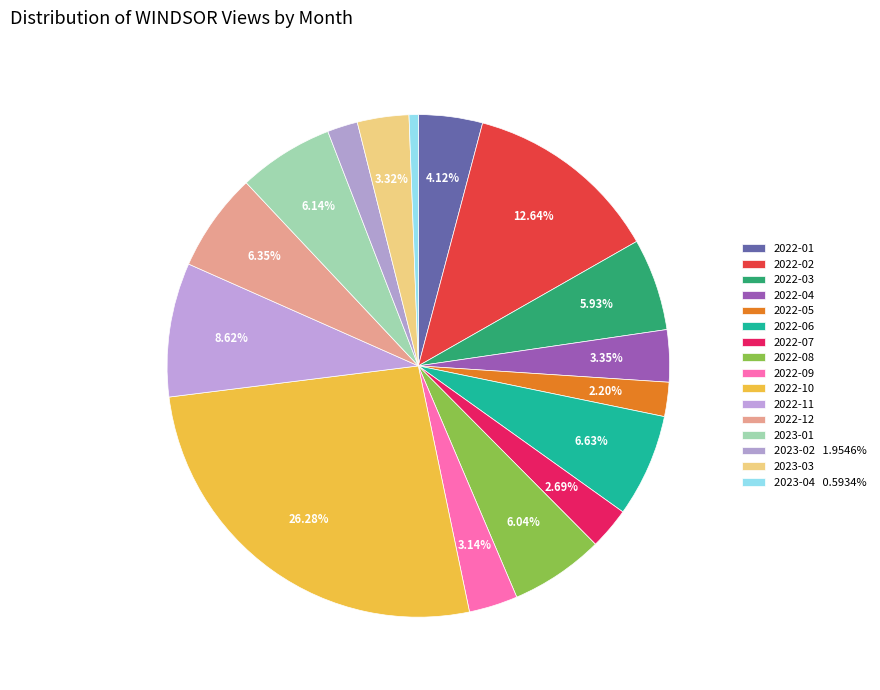

To the nearest percent, what is the difference between the 2022-12 and 2022-11 slice percentages?

2%